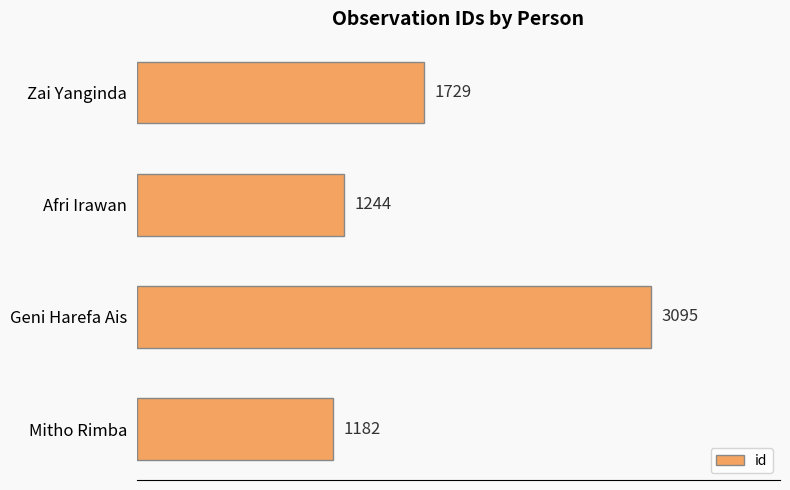

Approximately how many times larger is the value at Afri Irawan compared to Geni Harefa Ais?

0.4